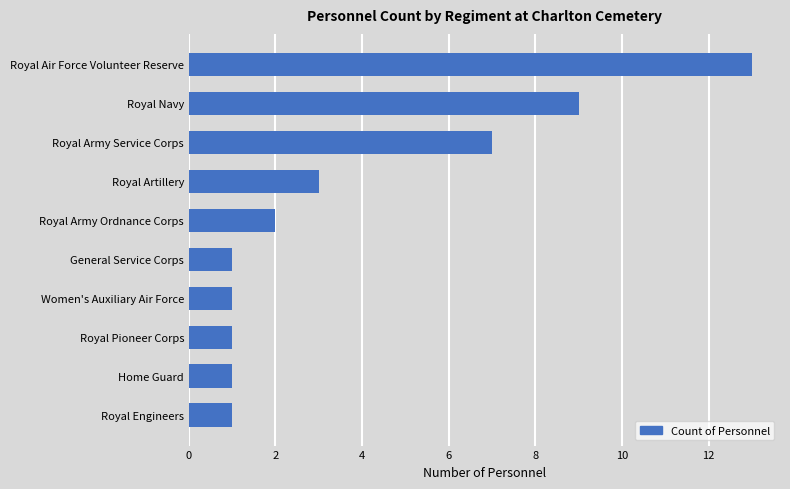

What is the maximum value shown in the chart?

13